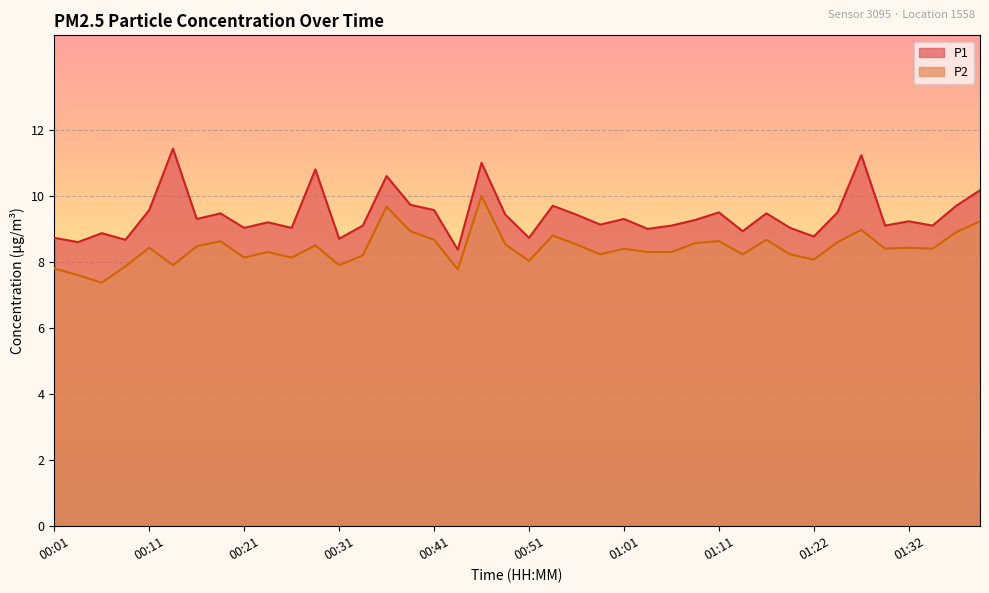

Where is the first local maximum for P2?

00:11